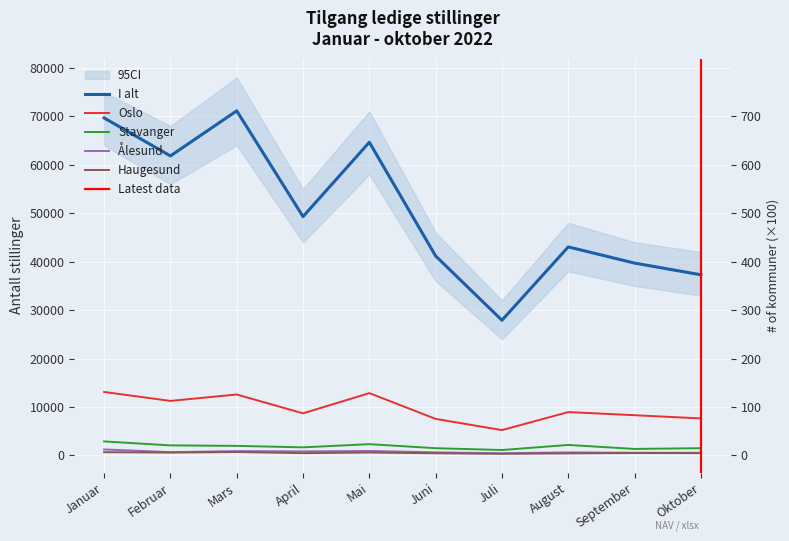

What is the total value across all series at September?

50413